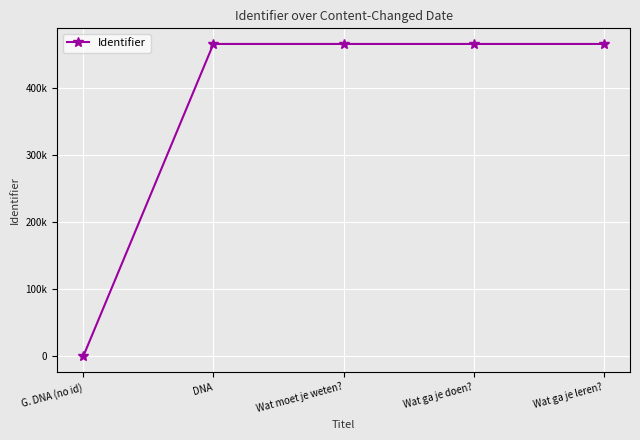

List the labels in order of value, smallest first.

G. DNA (no id), DNA, Wat moet je weten?, Wat ga je doen?, Wat ga je leren?